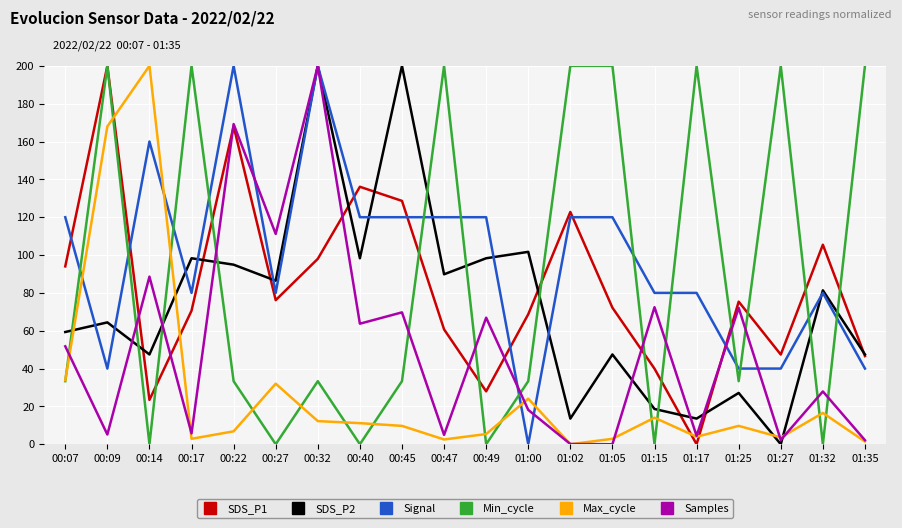

Is it true that SDS_P2 equals 86.4 at 00:27?

True